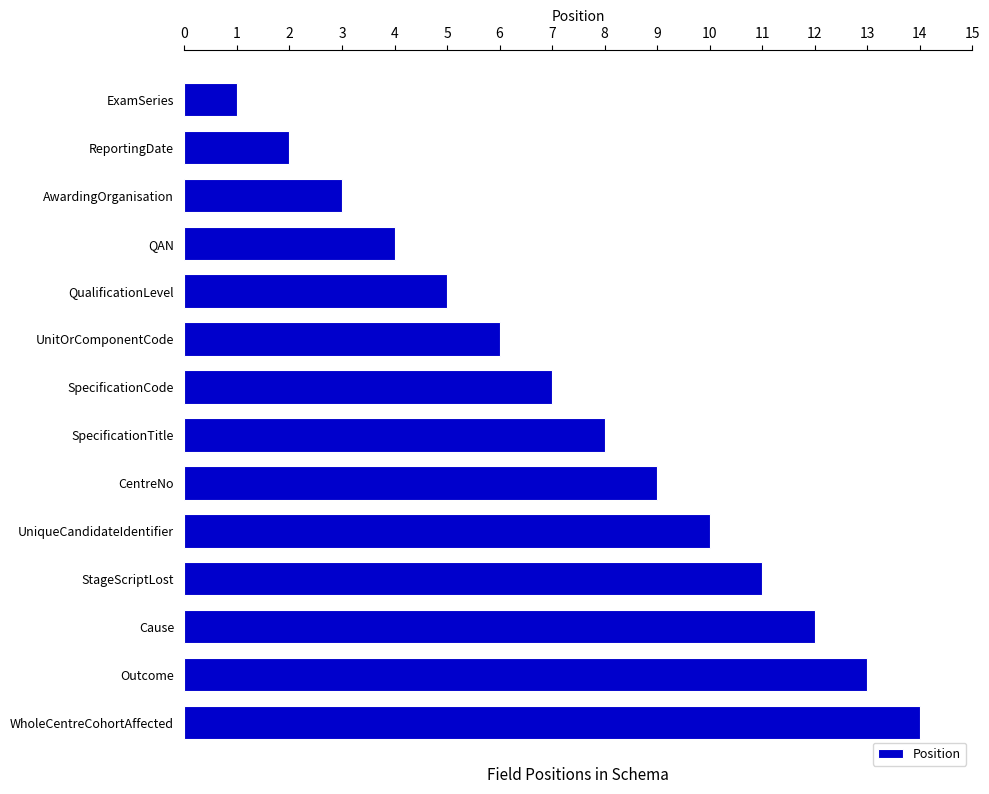

Approximately how many times larger is the value at UnitOrComponentCode compared to WholeCentreCohortAffected?

0.4